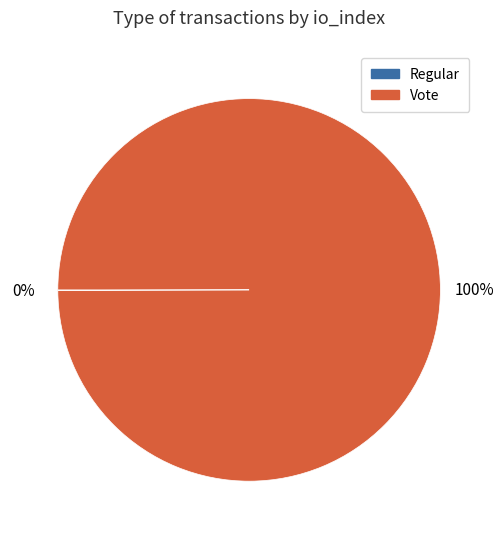

Which category has the biggest portion of the pie?

Vote